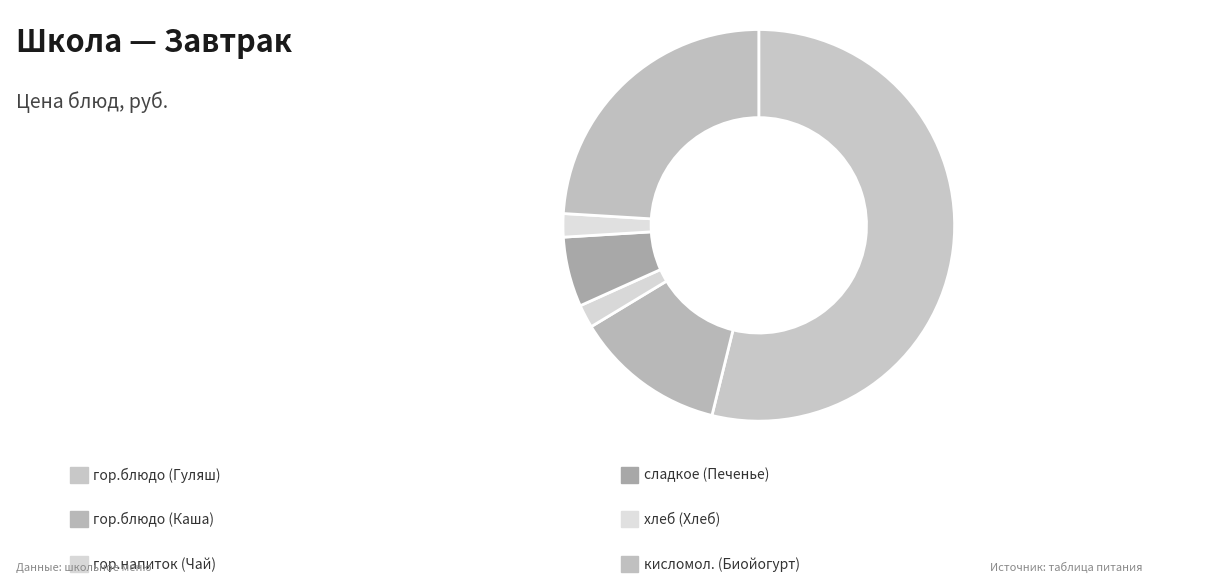

Which category has the biggest portion of the pie?

гор.блюдо (Гуляш)